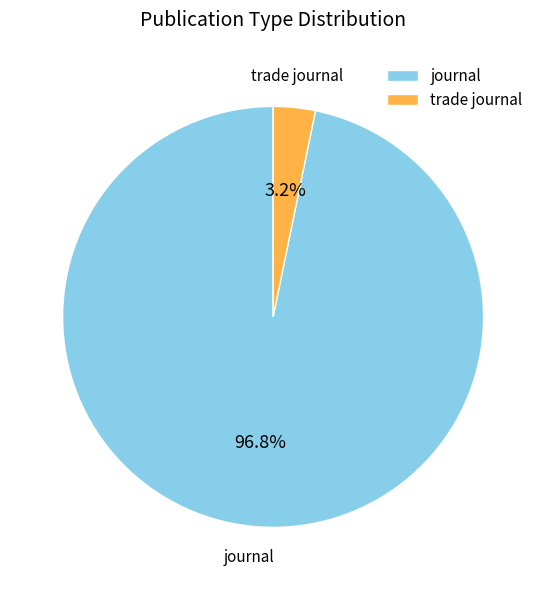

Is it true that journal is 83% of the pie?

False